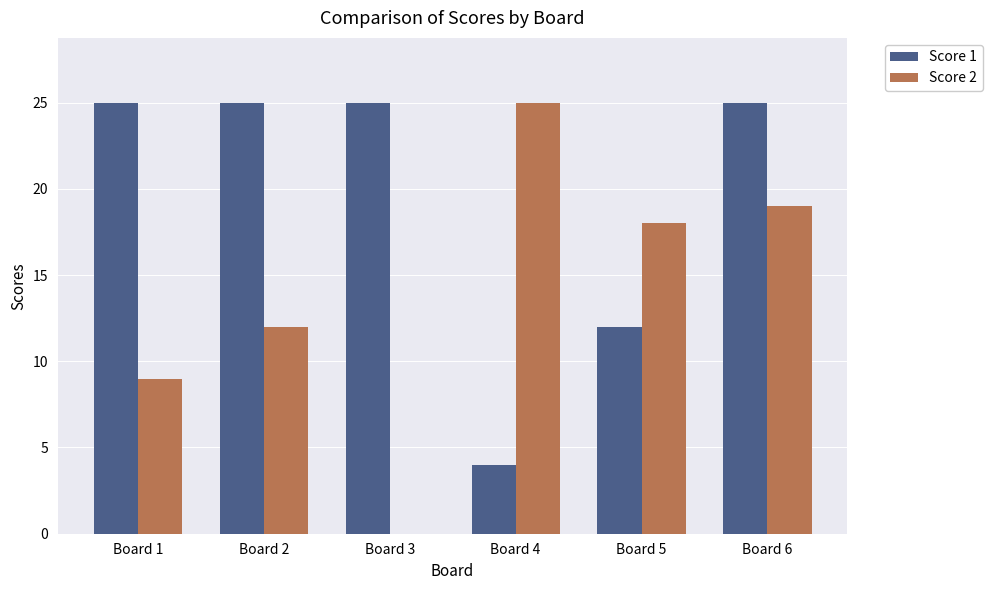

True or false: Score 2 has a value of 8 at Board 6.

False